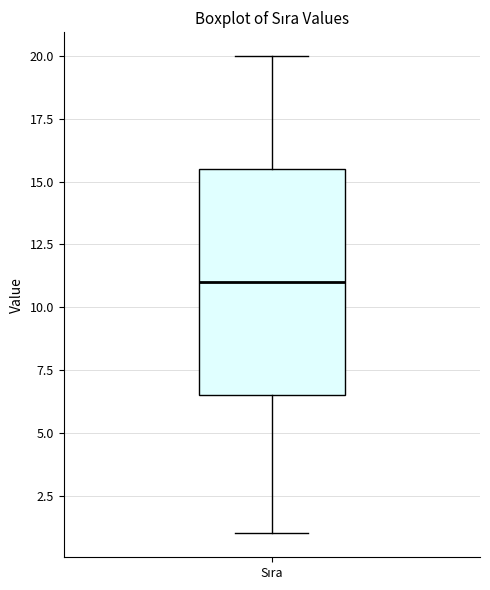

Where is the upper edge of the box for Sıra on the y-axis? The values are not printed on the chart, so give them approximately, as read against the axis.

15.5